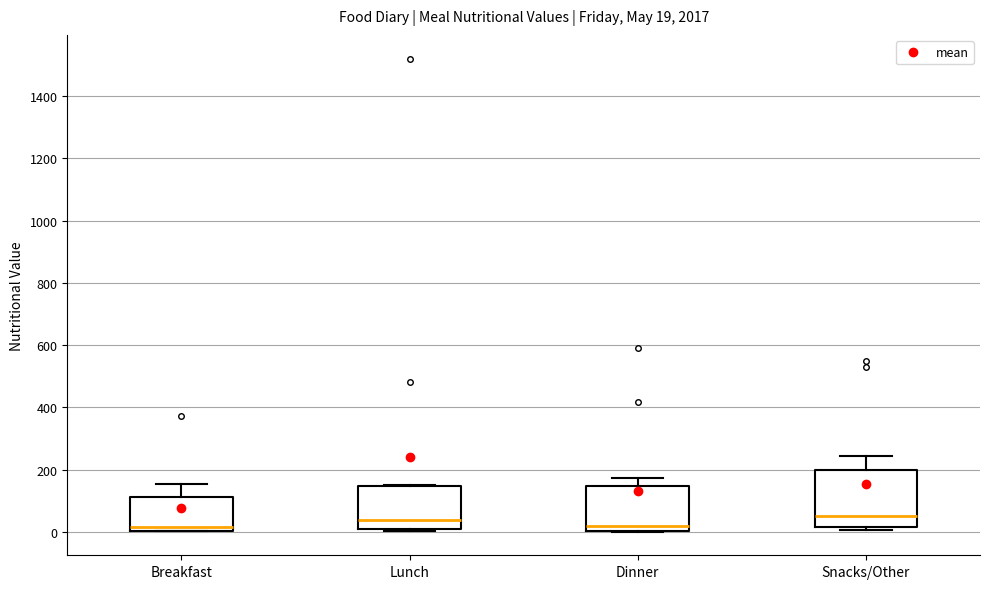

Which box is the tallest, from its lower edge to its upper edge?

Snacks/Other